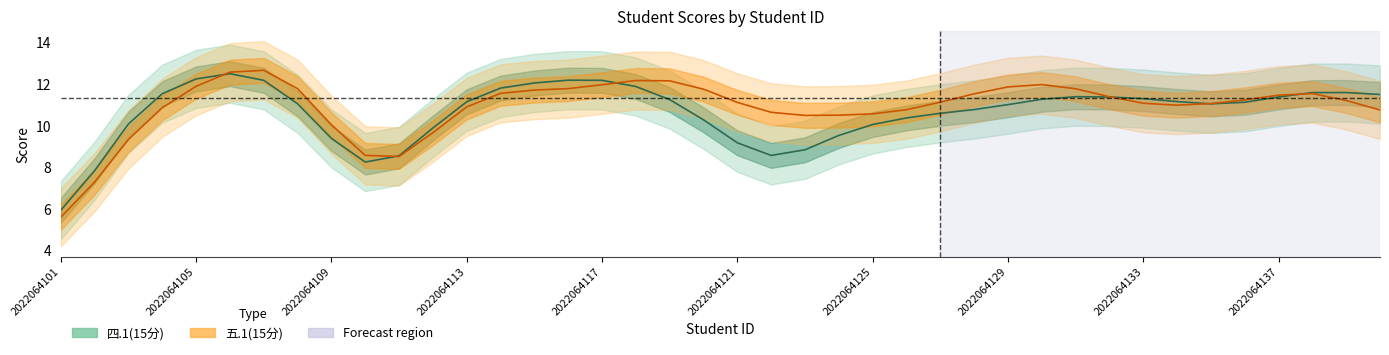

How many intersections are there between 四.1(15分) and 五.1(15分)?

5